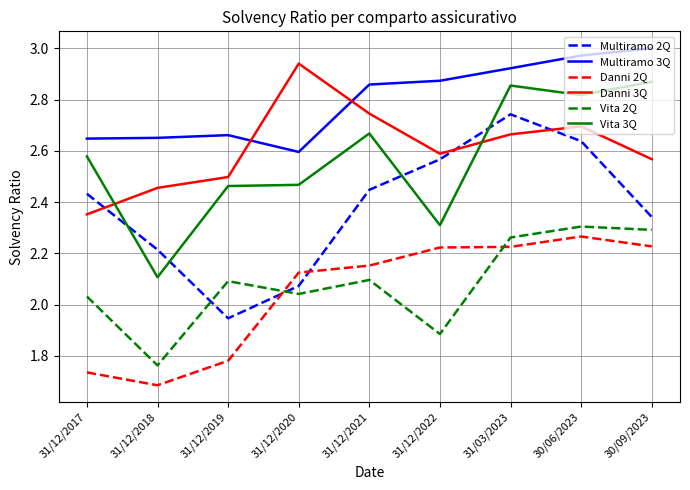

Which series has the widest spread of values?

Multiramo 2Q